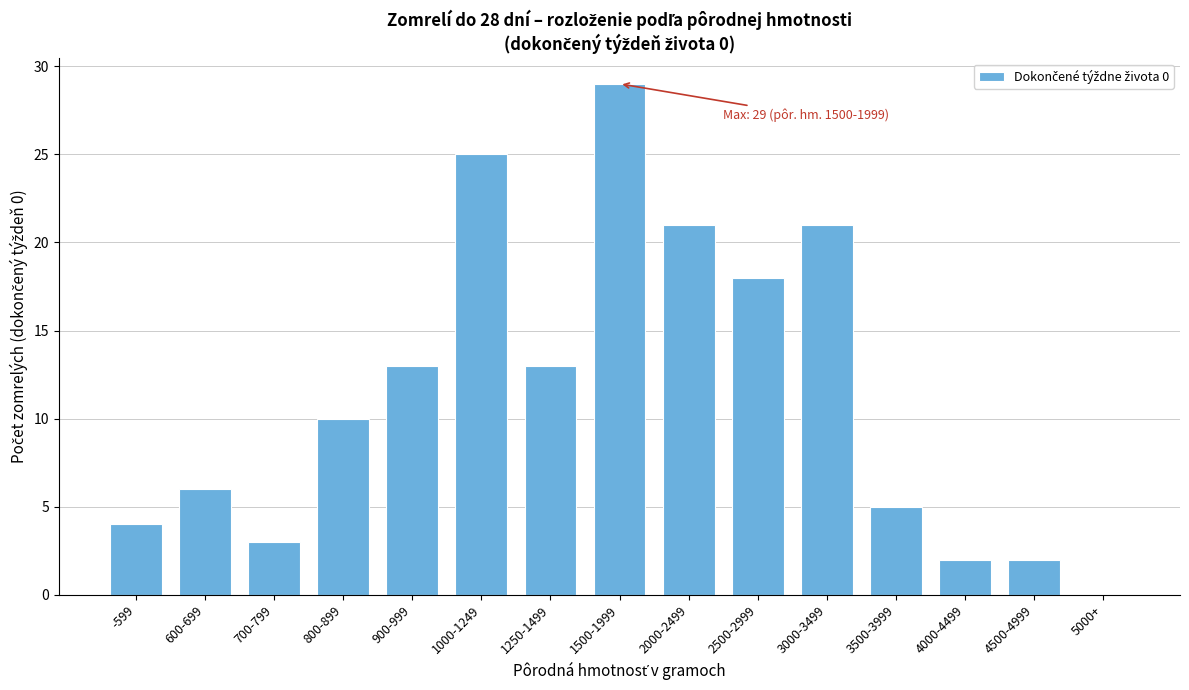

Reading left to right, list all the values displayed in this chart.

-599=4	600-699=6	700-799=3	800-899=10	900-999=13	1000-1249=25	1250-1499=13	1500-1999=29	2000-2499=21	2500-2999=18	3000-3499=21	3500-3999=5	4000-4499=2	4500-4999=2	5000+=0